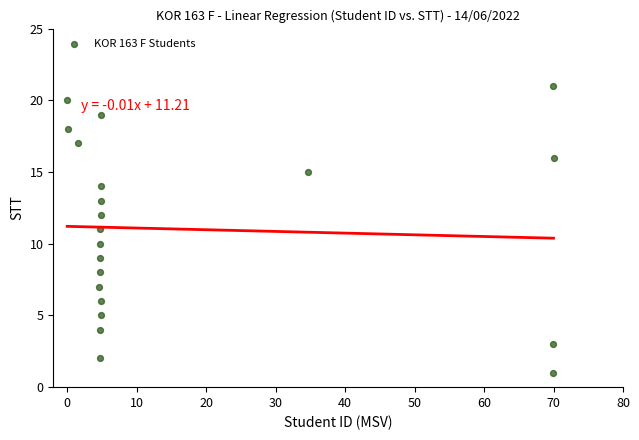

What is the range of Y values (max minus min)?

20